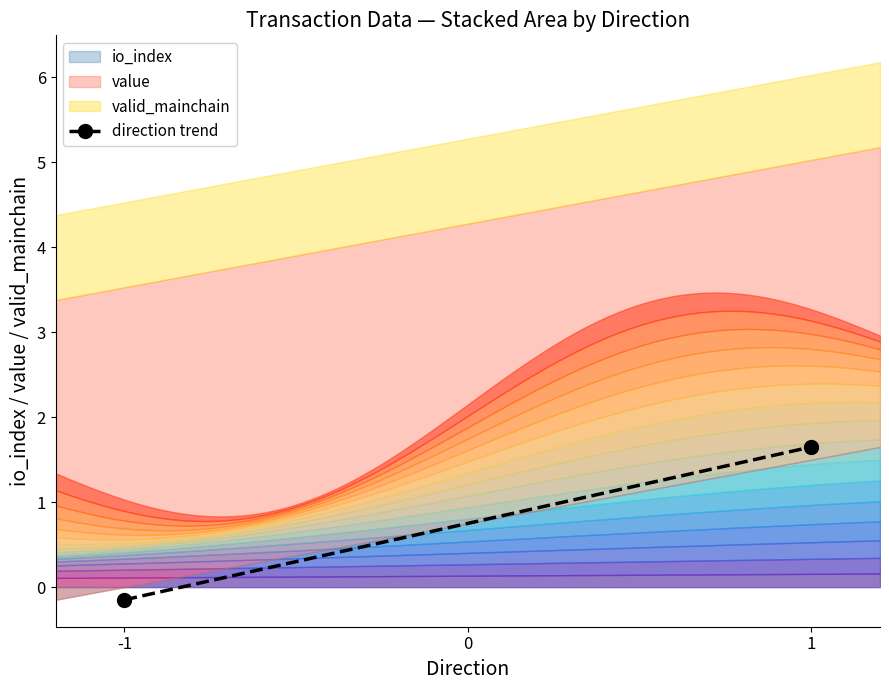

What is the value of the 2nd point from the left?

1.7